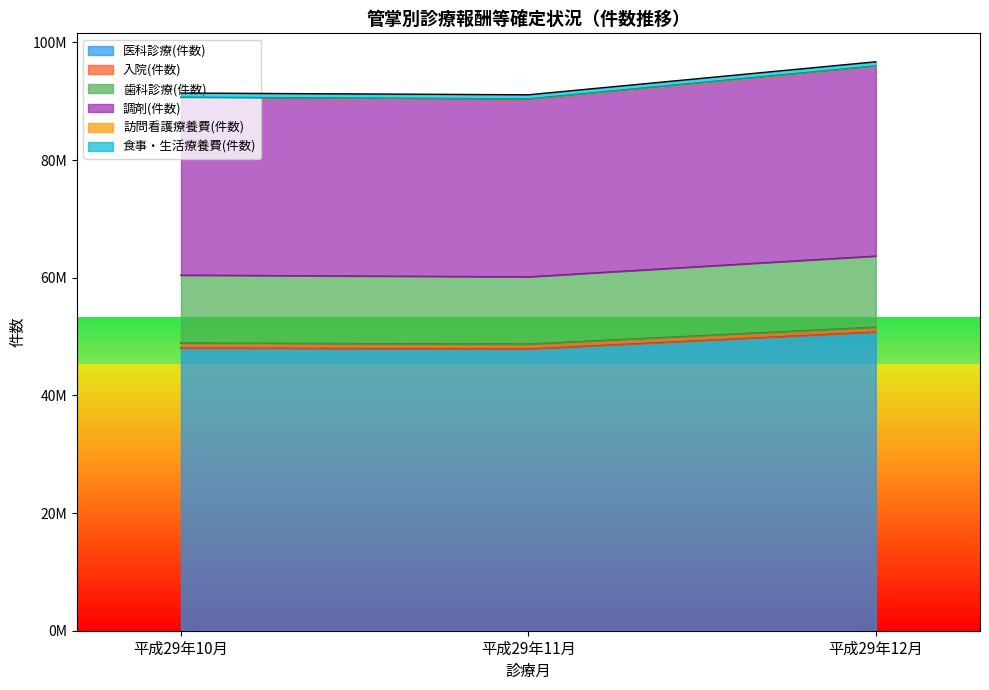

The value of 医科診療(件数) at 平成29年10月 is 48051177. True or false?

True